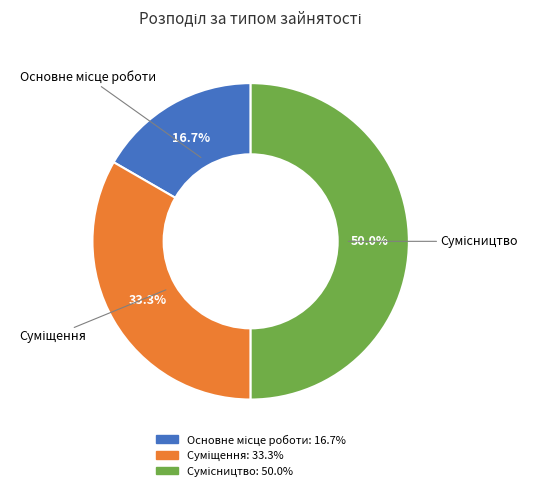

Count the number of slices in the pie.

3